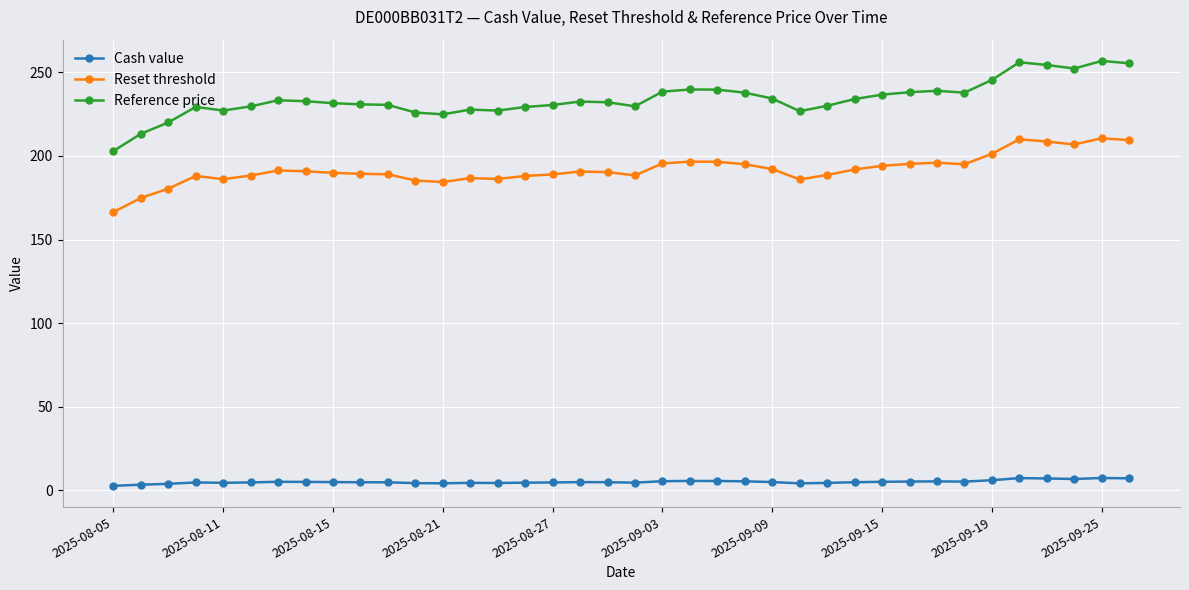

True or false: Reference price has more than 2 interior local peaks.

True